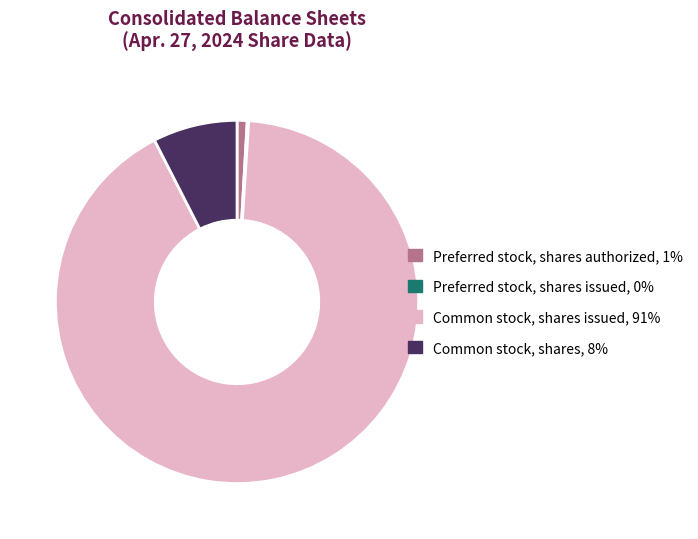

True or false: Common stock, shares, 8% accounts for 8% of the total.

True